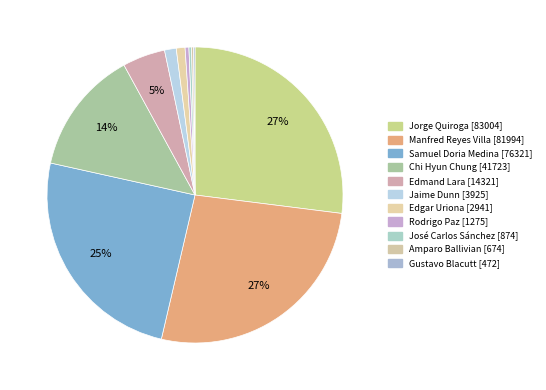

The Jorge Quiroga slice represents 27% of the pie. True or false?

True